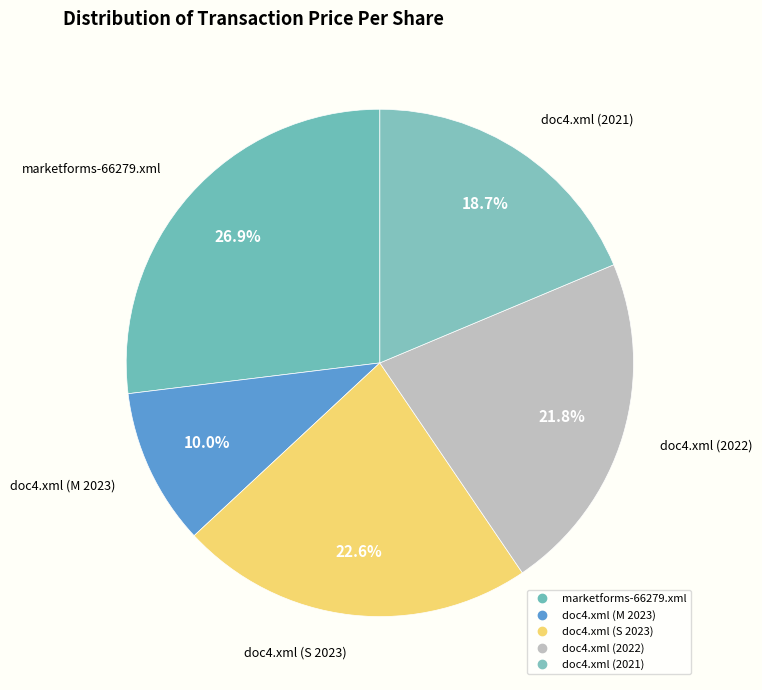

Which category has the biggest portion of the pie?

marketforms-66279.xml